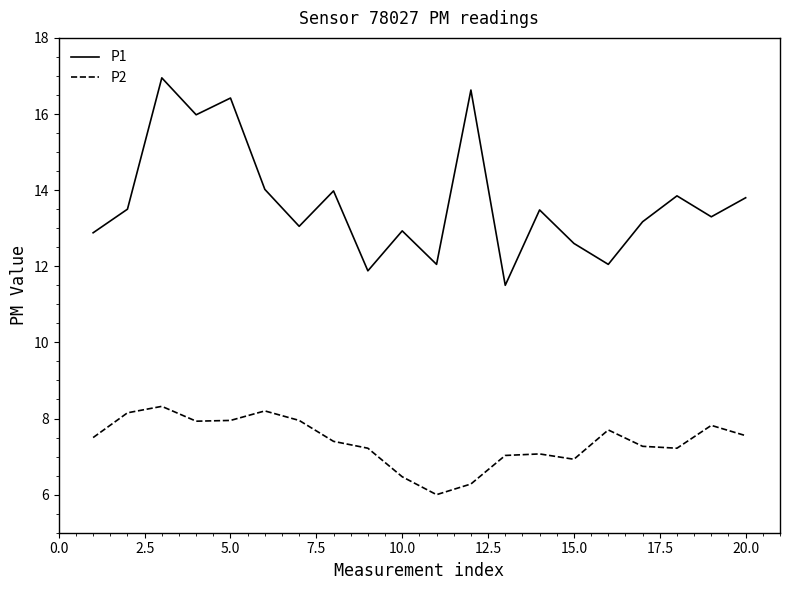

Rank the series by their maximum value, from highest to lowest.

P1, P2